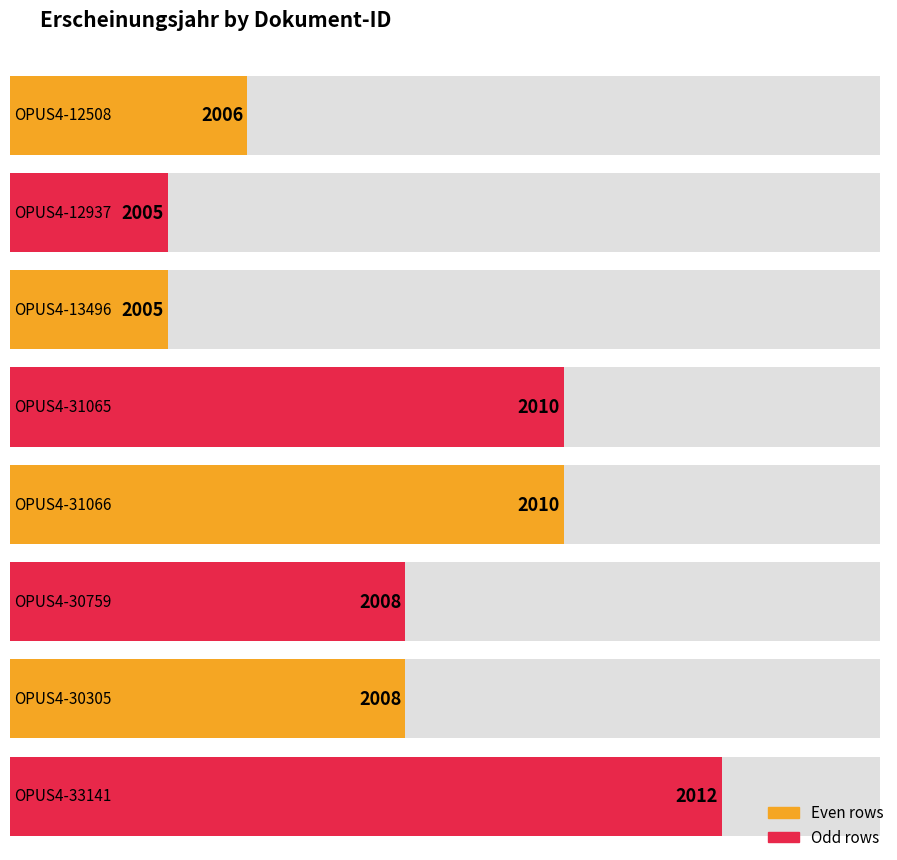

Is it true that the value at OPUS4-31066 is 2010?

True